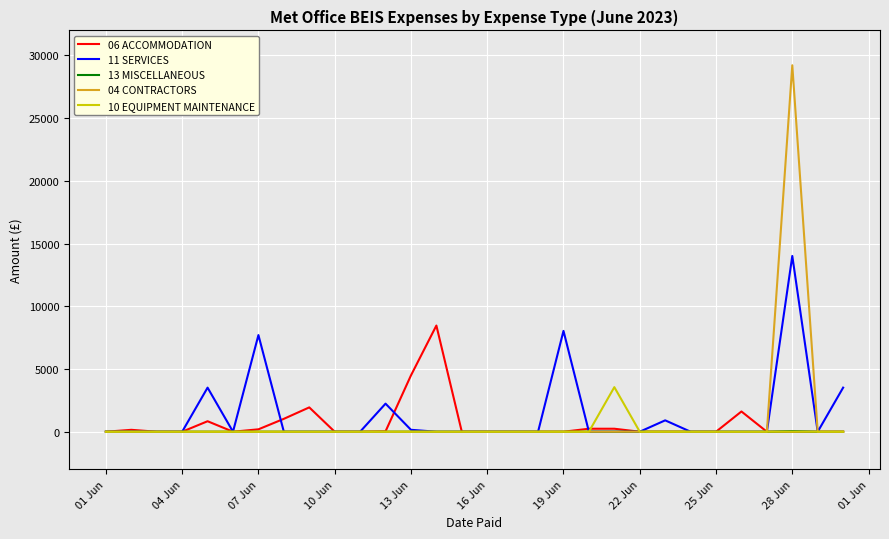

What is the greatest value displayed?

29221.1